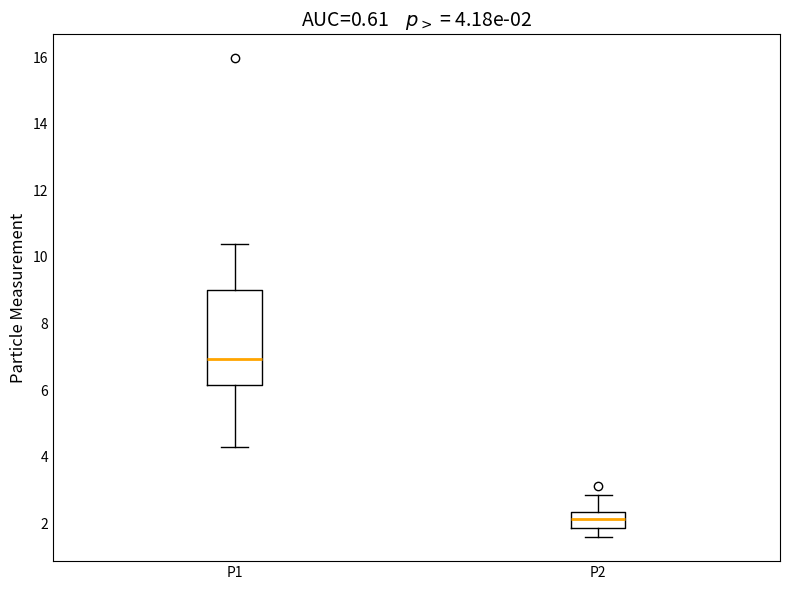

Which box has the lowest median line?

P2